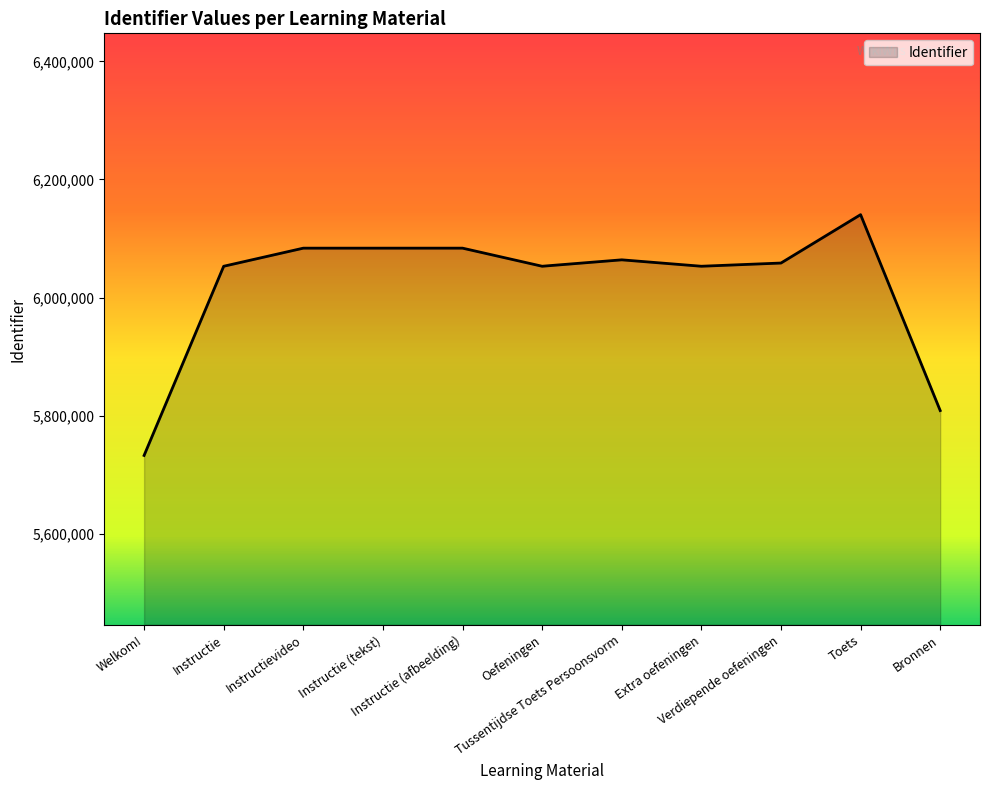

How many lines are shown in the chart?

1